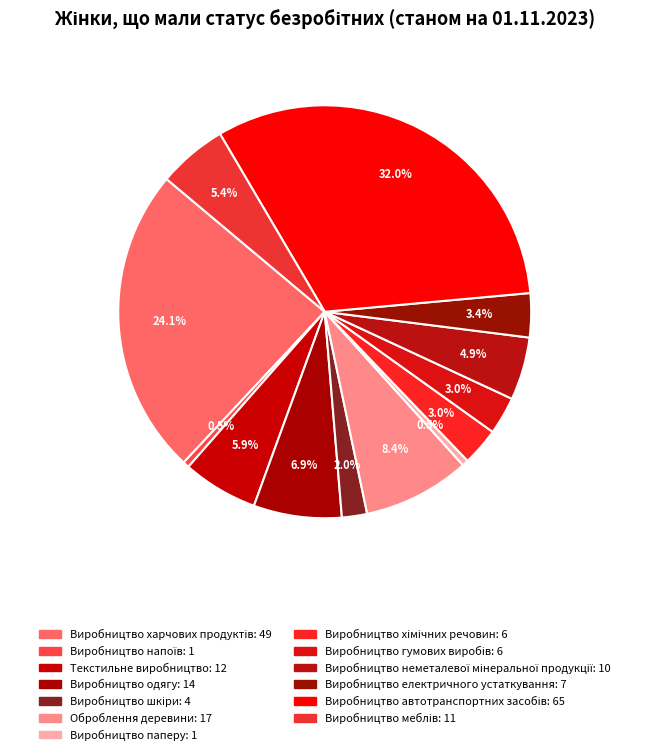

Which category has the smallest portion of the pie?

Виробництво напоїв